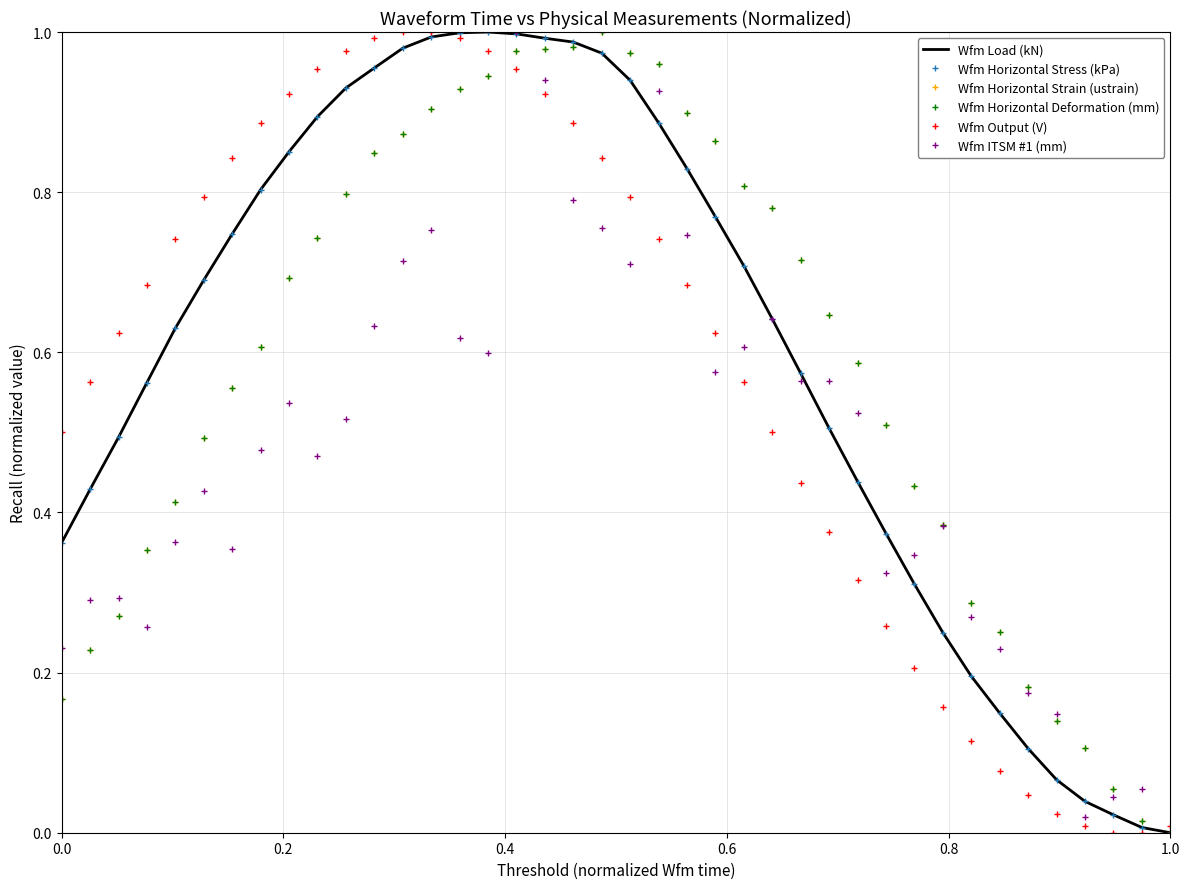

What is the label of the 39th point from the right?

0.2